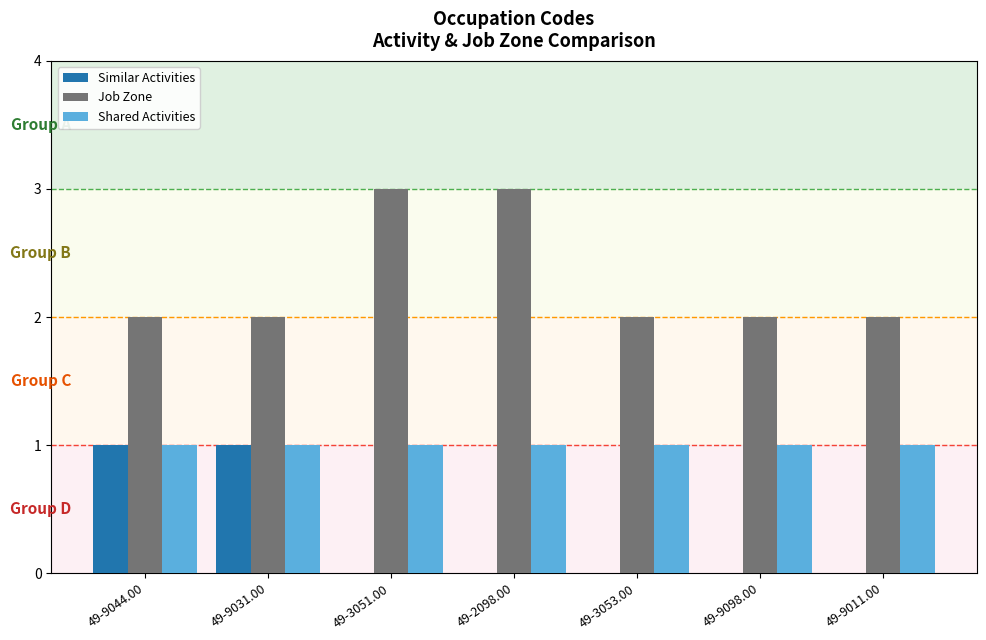

Is the value of Shared Activities at 49-9011.00 greater than the value of Job Zone at 49-9044.00?

No